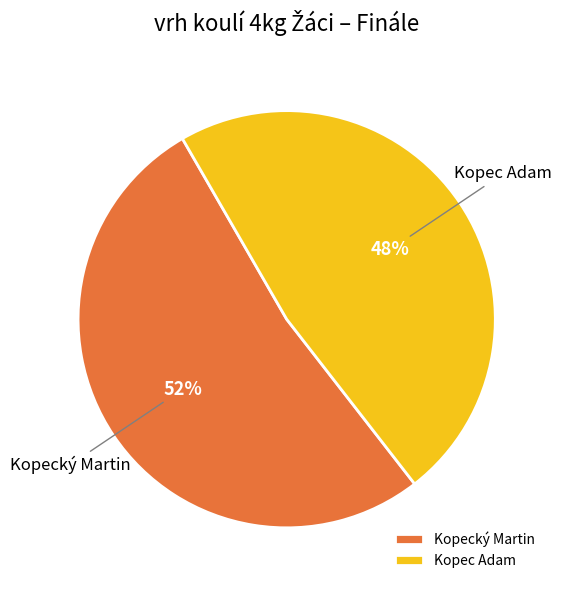

To the nearest percent, what percentage of the pie is Kopec Adam?

48%